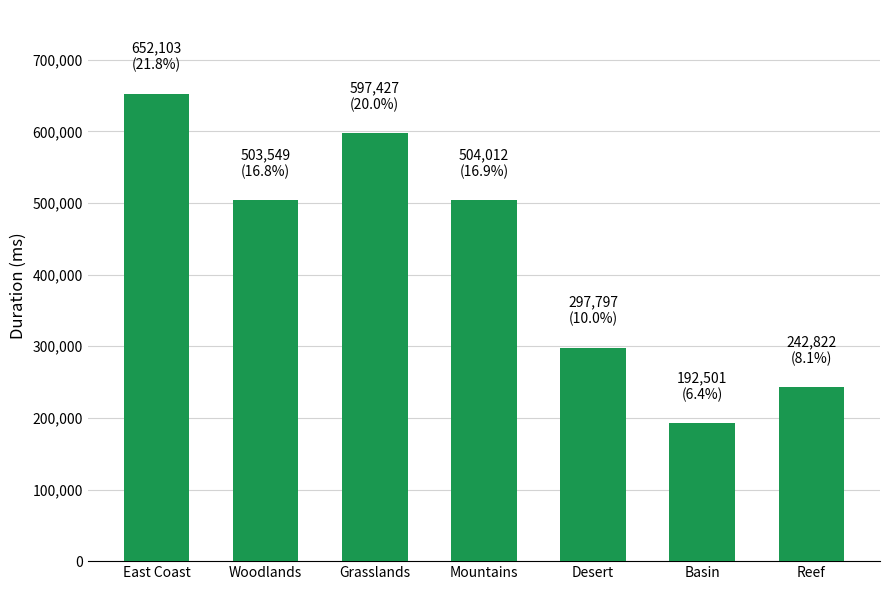

What is the label of the 7th bar from the left?

Reef